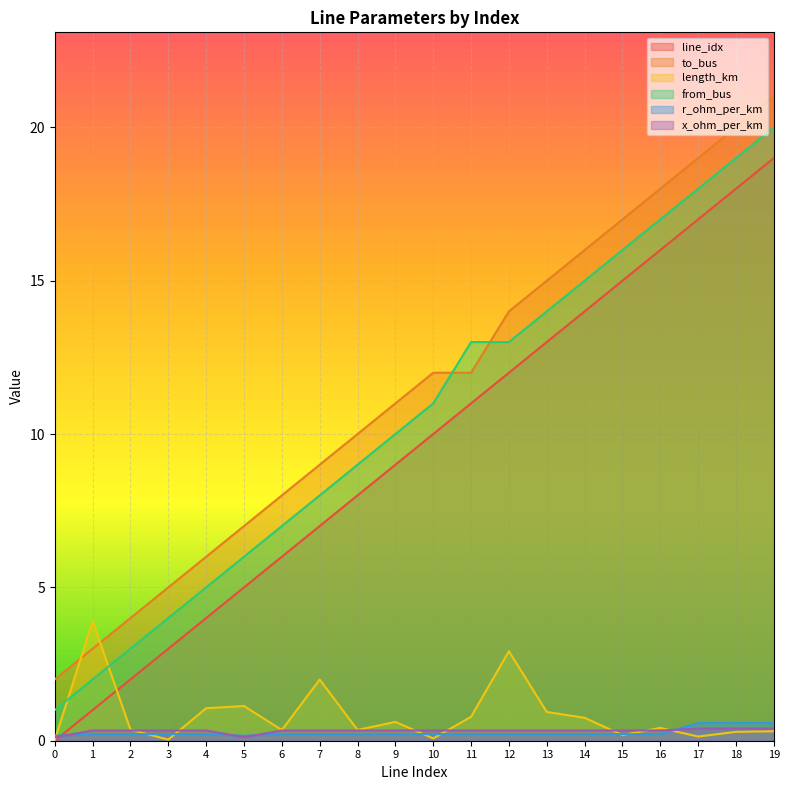

Where is the first local minimum for r_ohm_per_km?

5